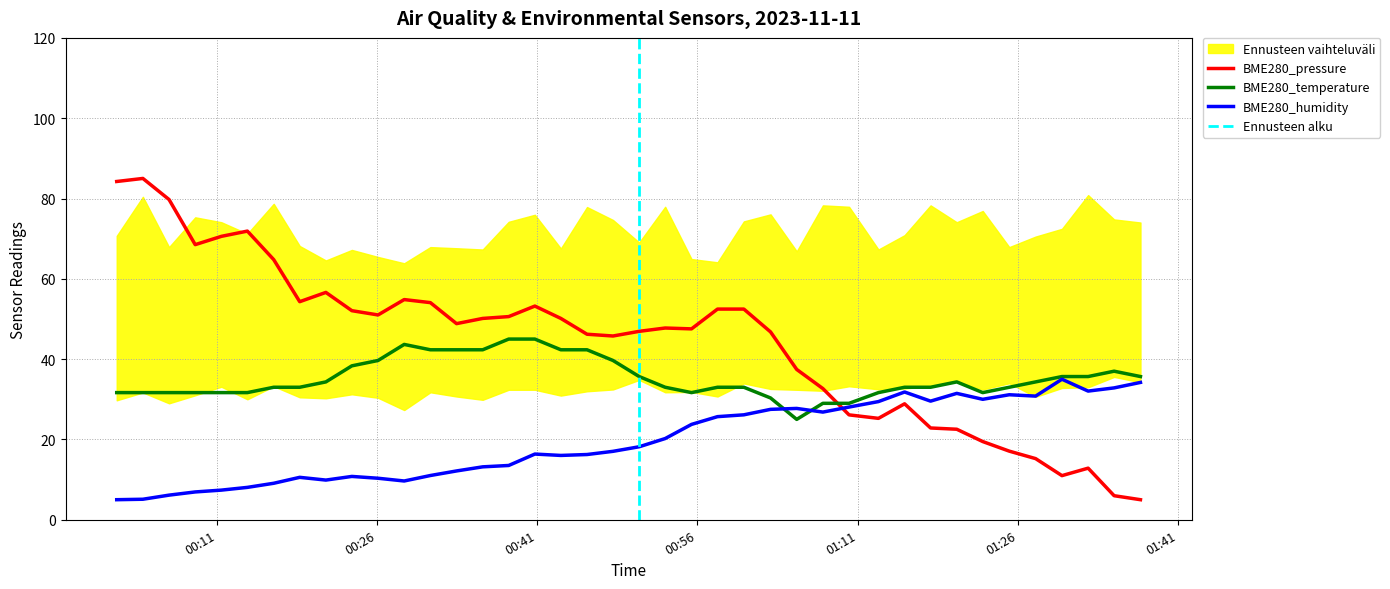

Where does the BME280_humidity series first go above 18?

2023/11/11 00:50:33